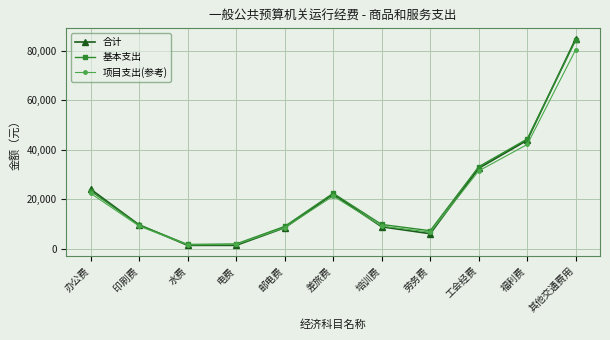

After their last crossing, which series has the higher values: 基本支出 or 合计?

合计